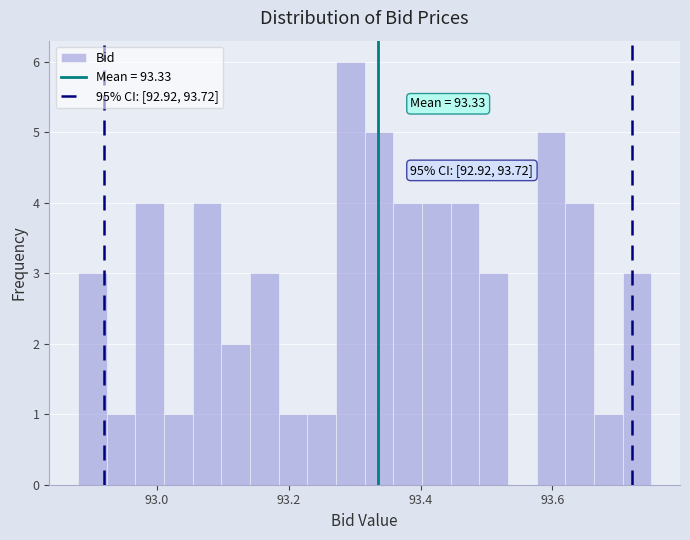

Around what value on the x-axis is the tallest bar? Give the approximate position of its centre, as read against the axis.

93.30